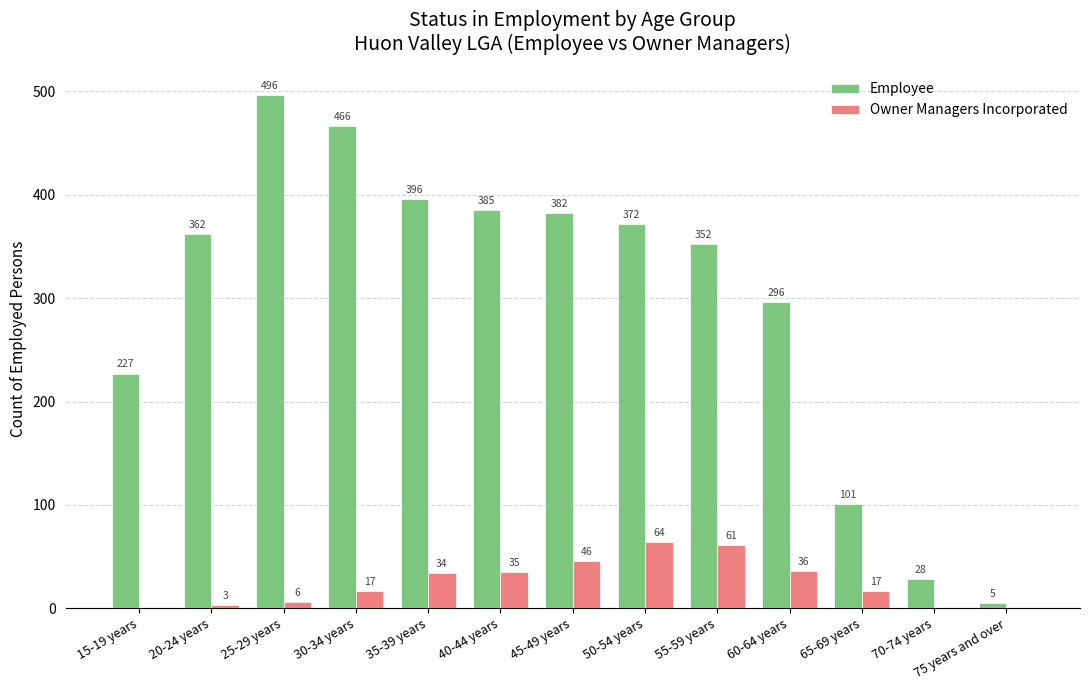

Reading left to right, transcribe all the data shown in this chart.

Employee: 227	362	496	466	396	385	382	372	352	296	101	28	5
Owner Managers Incorporated: 0	3	6	17	34	35	46	64	61	36	17	0	0